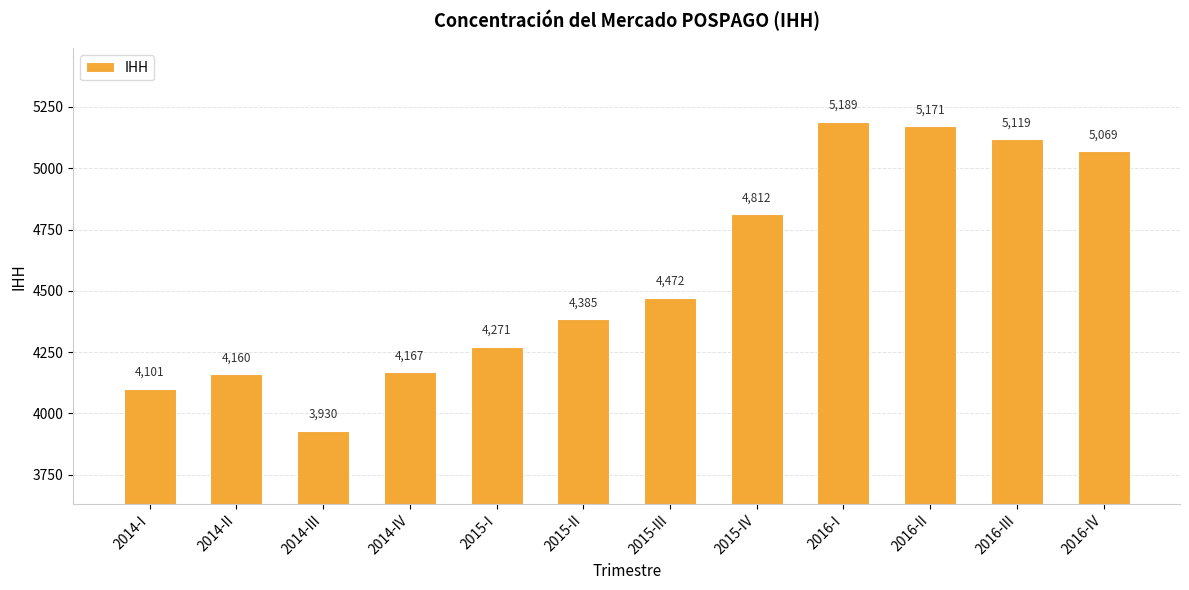

Count the number of categories in the chart.

12